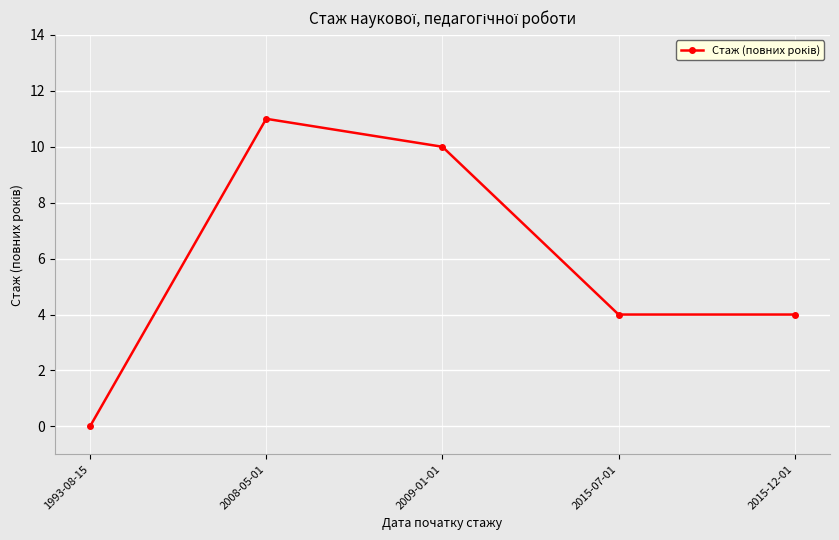

How many lines are shown in the chart?

1